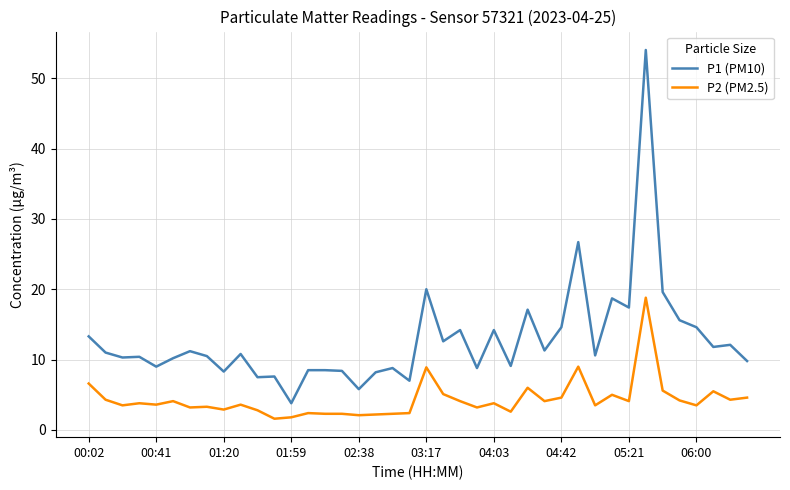

How many distinct data groups are displayed?

2